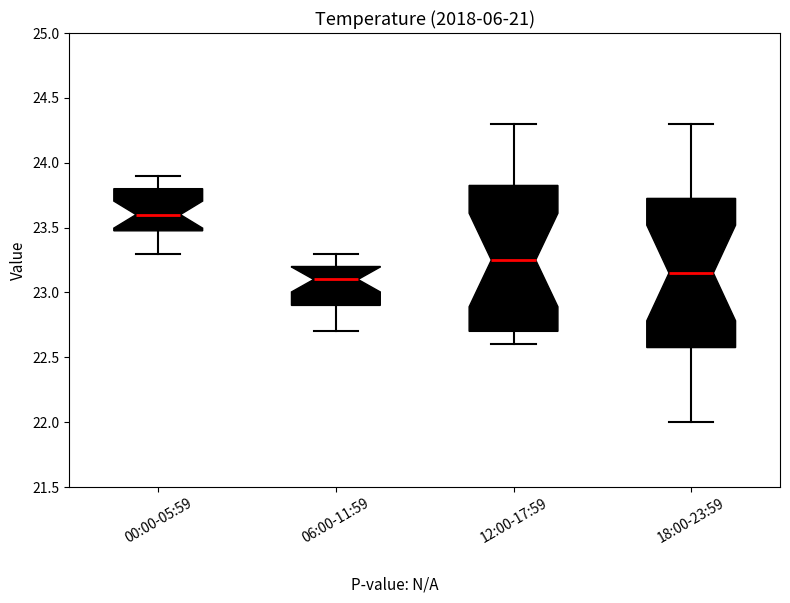

Where does the upper whisker of the box for 00:00-05:59 end on the y-axis? The values are not printed on the chart, so give them approximately, as read against the axis.

23.90